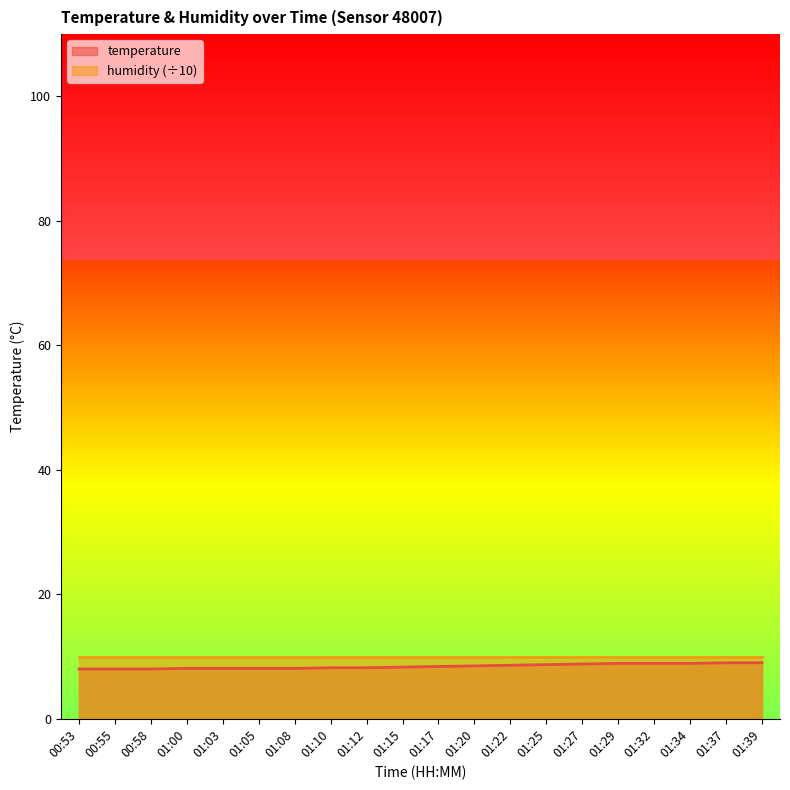

At which category does the chart reach its peak across all series?

01:37